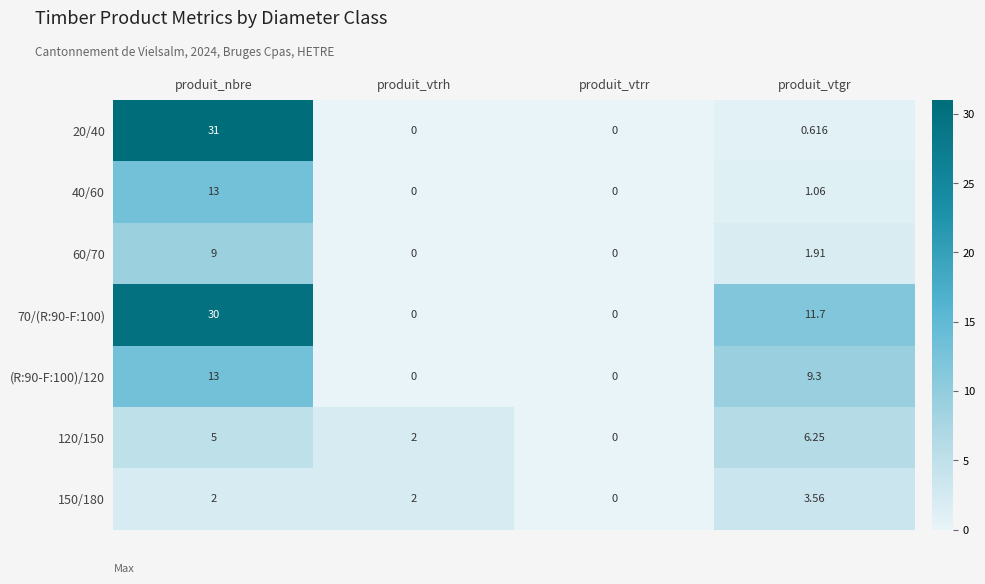

Which label corresponds to the largest value in the chart?

produit_nbre